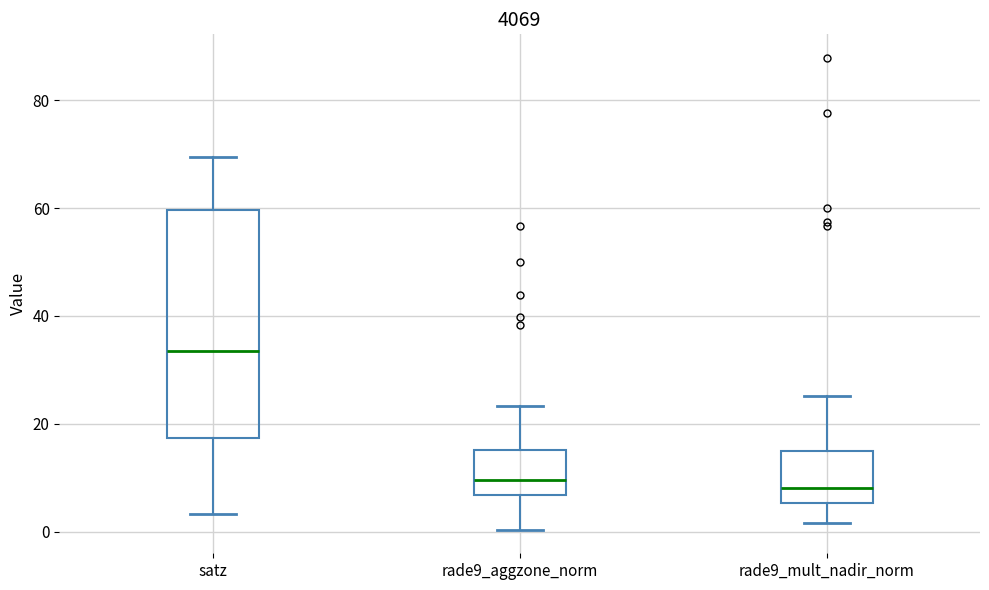

Reading left to right, read every box against the y-axis: the position of its median line, the range the box covers, and the ends of its whiskers. The values are not printed on the chart, so give them approximately, as read against the axis.

satz: median 34, box 18 to 60, whiskers 4 to 70
rade9_aggzone_norm: median 10, box 6 to 16, whiskers 0 to 24
rade9_mult_nadir_norm: median 8, box 6 to 14, whiskers 2 to 26